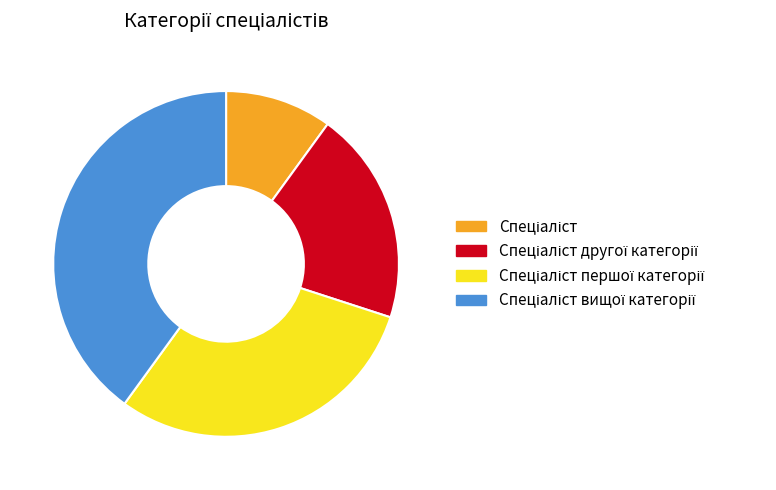

Is there any slice that represents more than half of the pie?

No